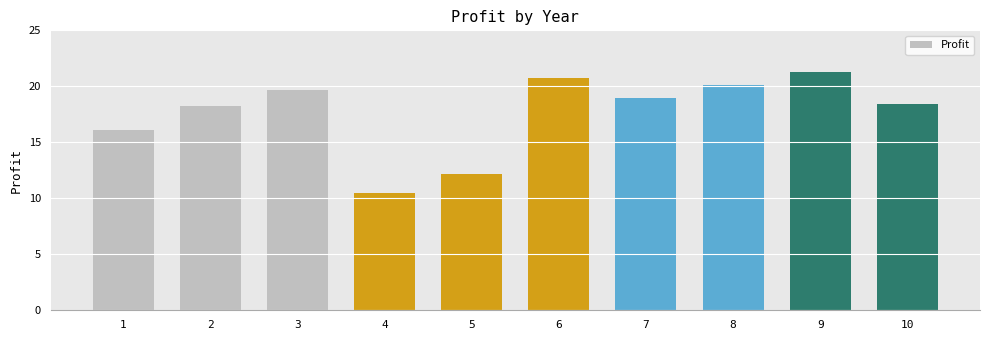

What is the ratio of the value at 8 to the value at 1?

1.2